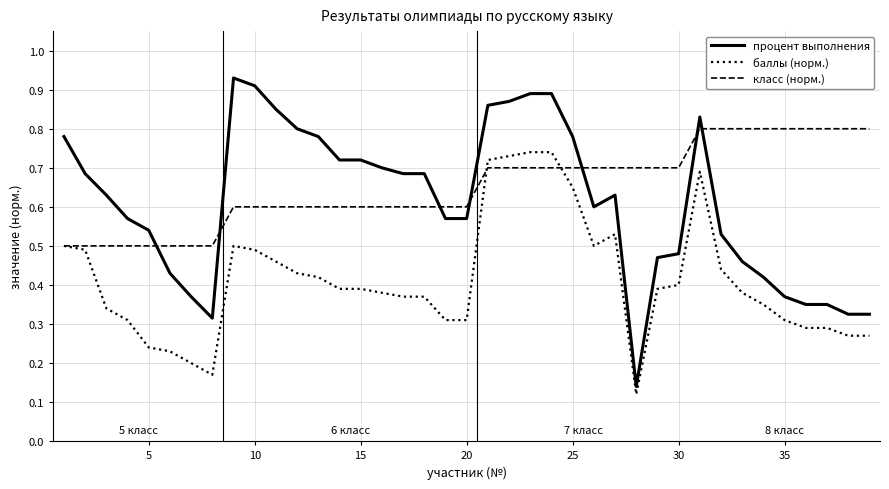

True or false: класс (норм.) and процент выполнения intersect in this chart.

True